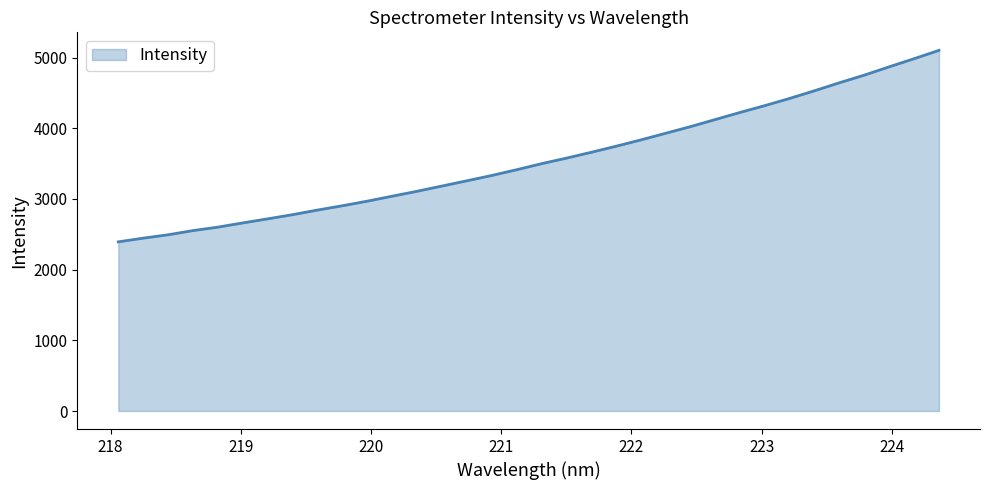

What is the greatest value displayed?

5101.1